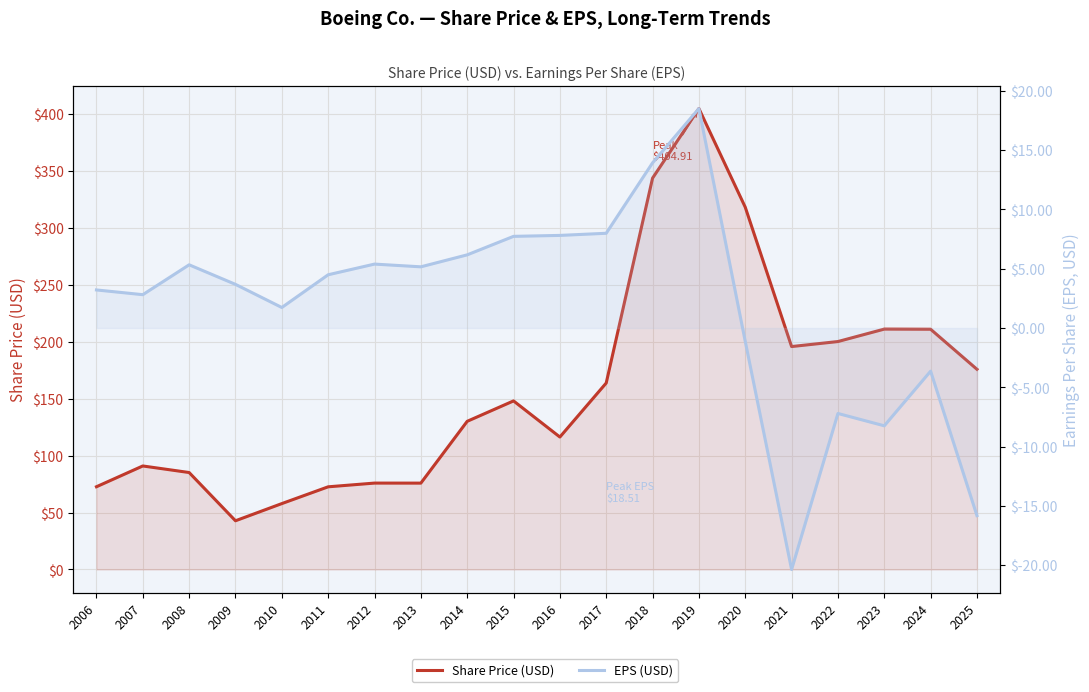

Which series has the widest spread of values?

Share Price (USD)